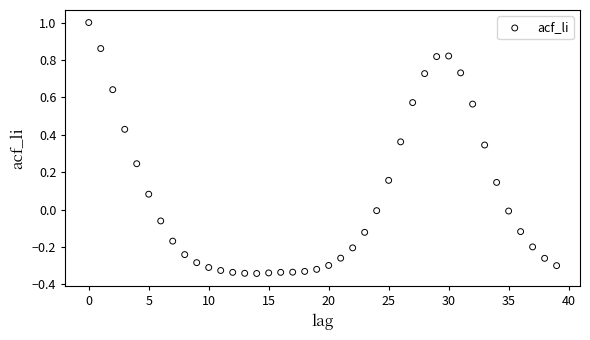

What is the range of Y values (max minus min)?

1.3